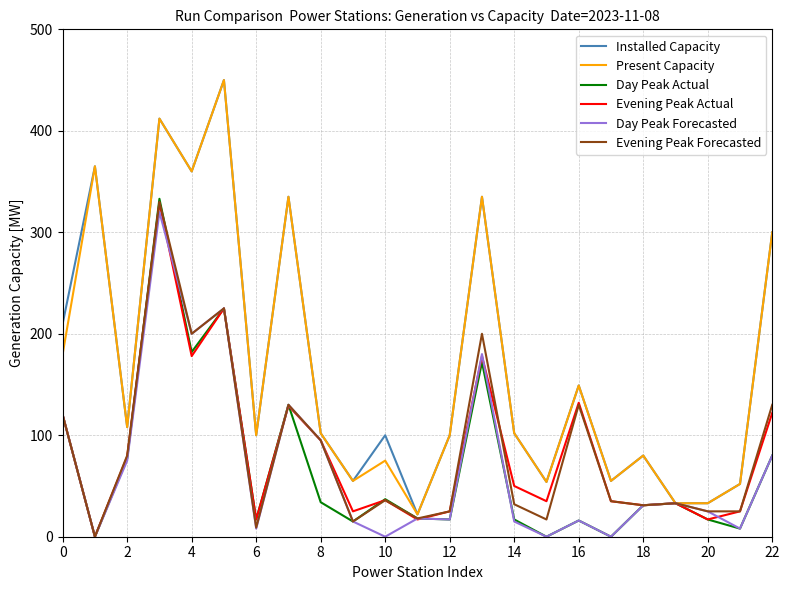

What is the maximum value shown in the chart?

450